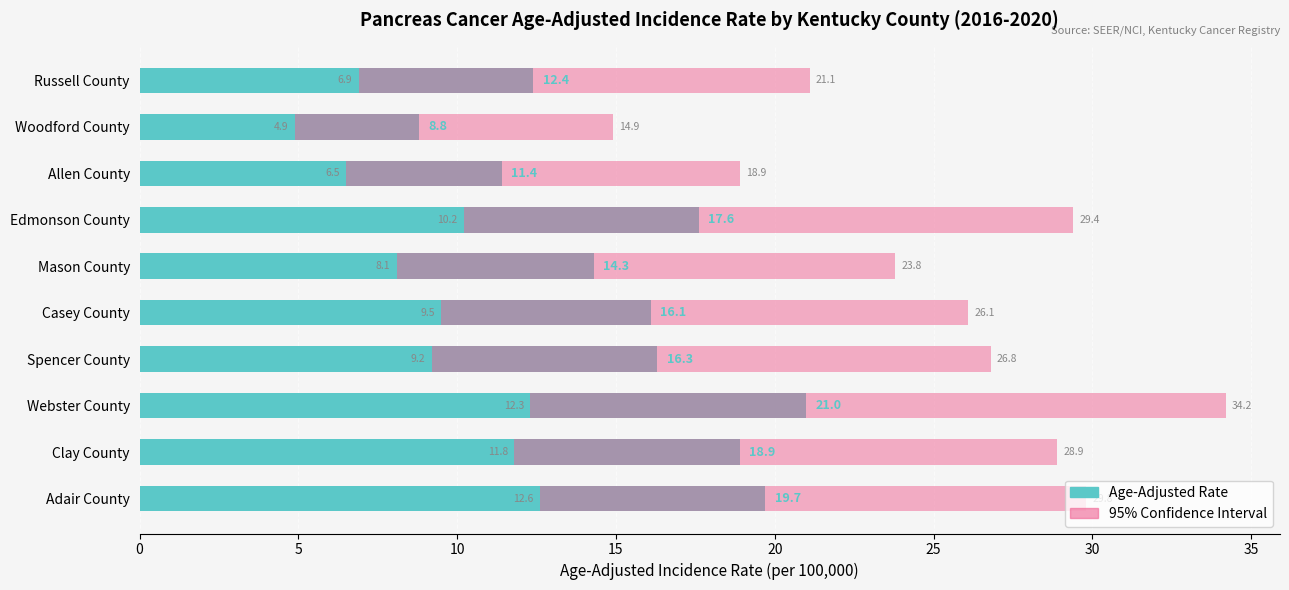

Between Mason County and Clay County, which is larger?

Clay County